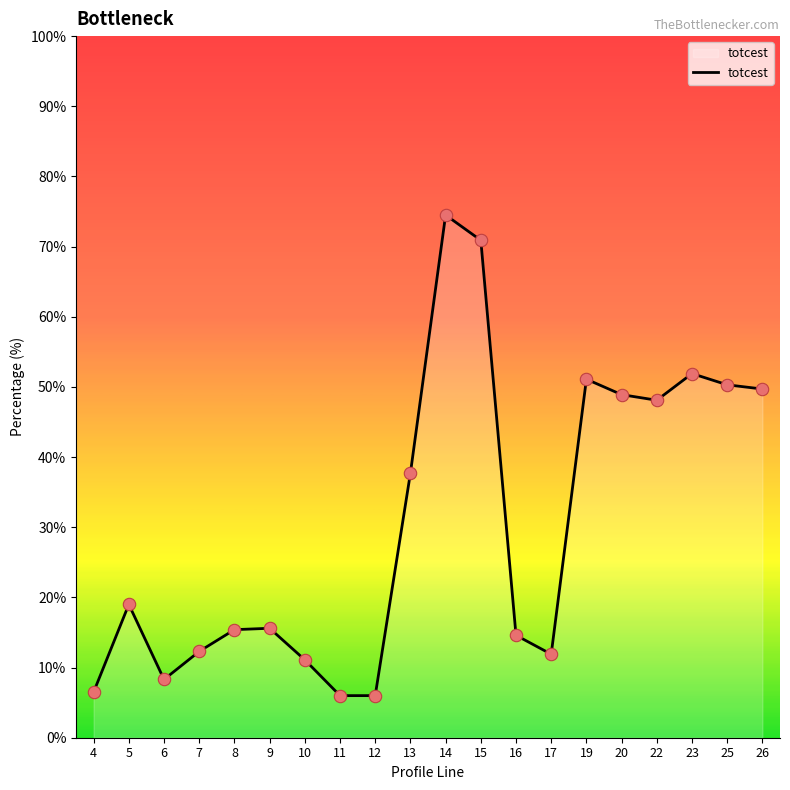

What is the ratio of the value at 17 to the value at 23?

0.2